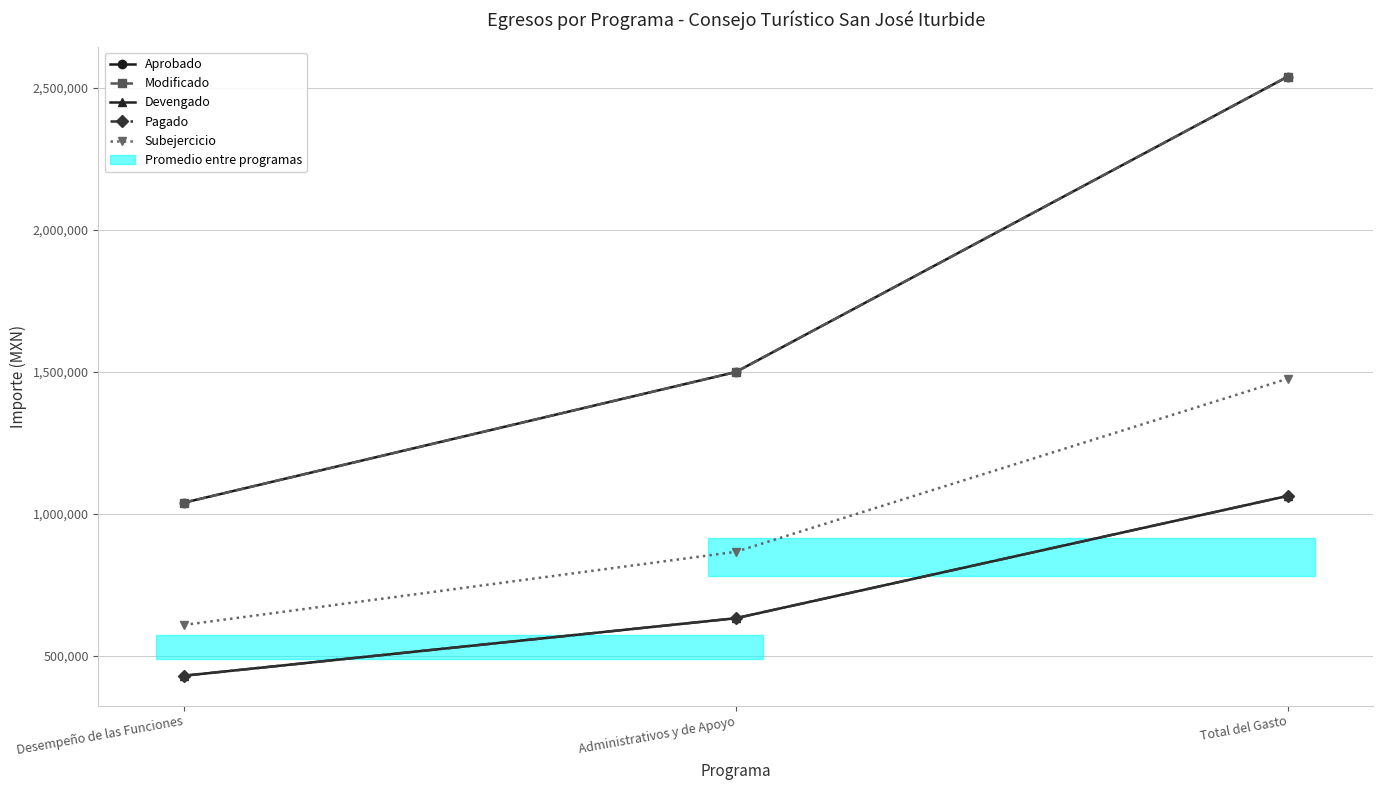

What position from the right is Administrativos y de Apoyo?

2